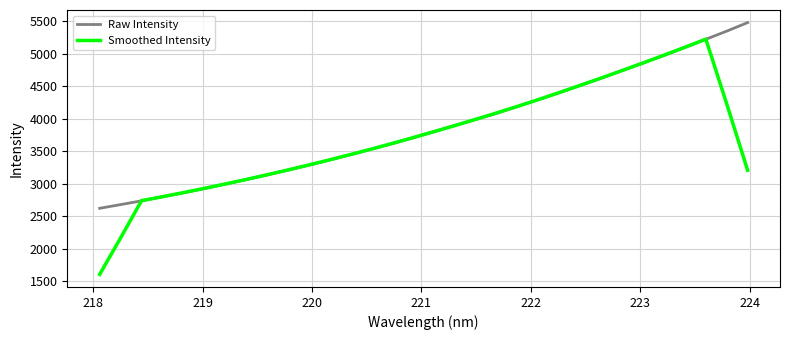

Which series has the largest range (max minus min)?

Smoothed Intensity